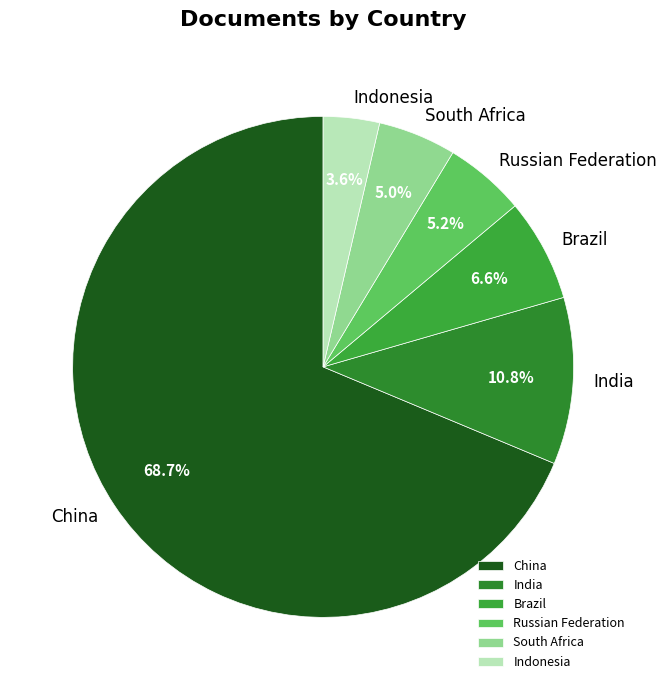

Is it true that China is 69% of the pie?

True